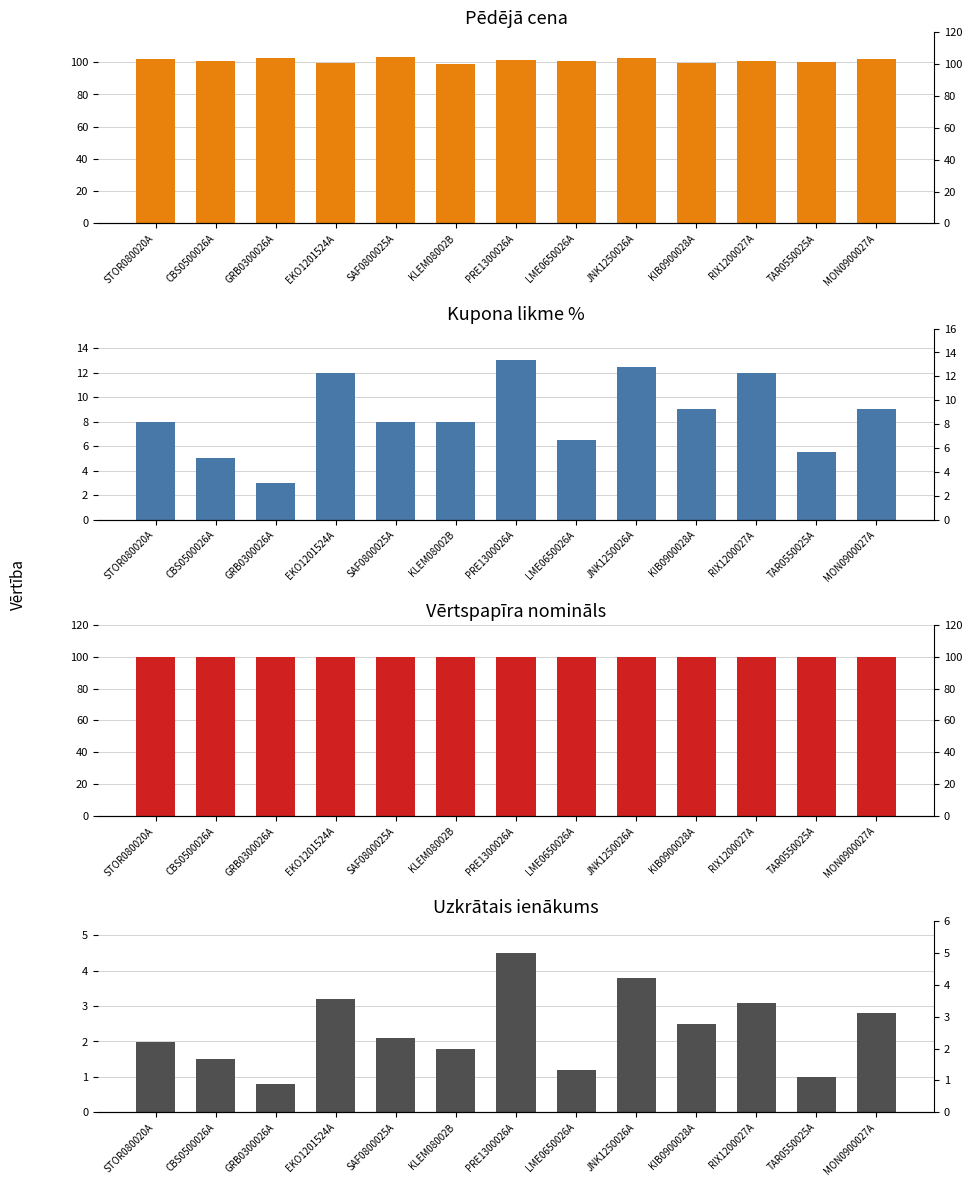

Which series changed the most between JNK1250026A and TAR0550025A?

Kupona likme %